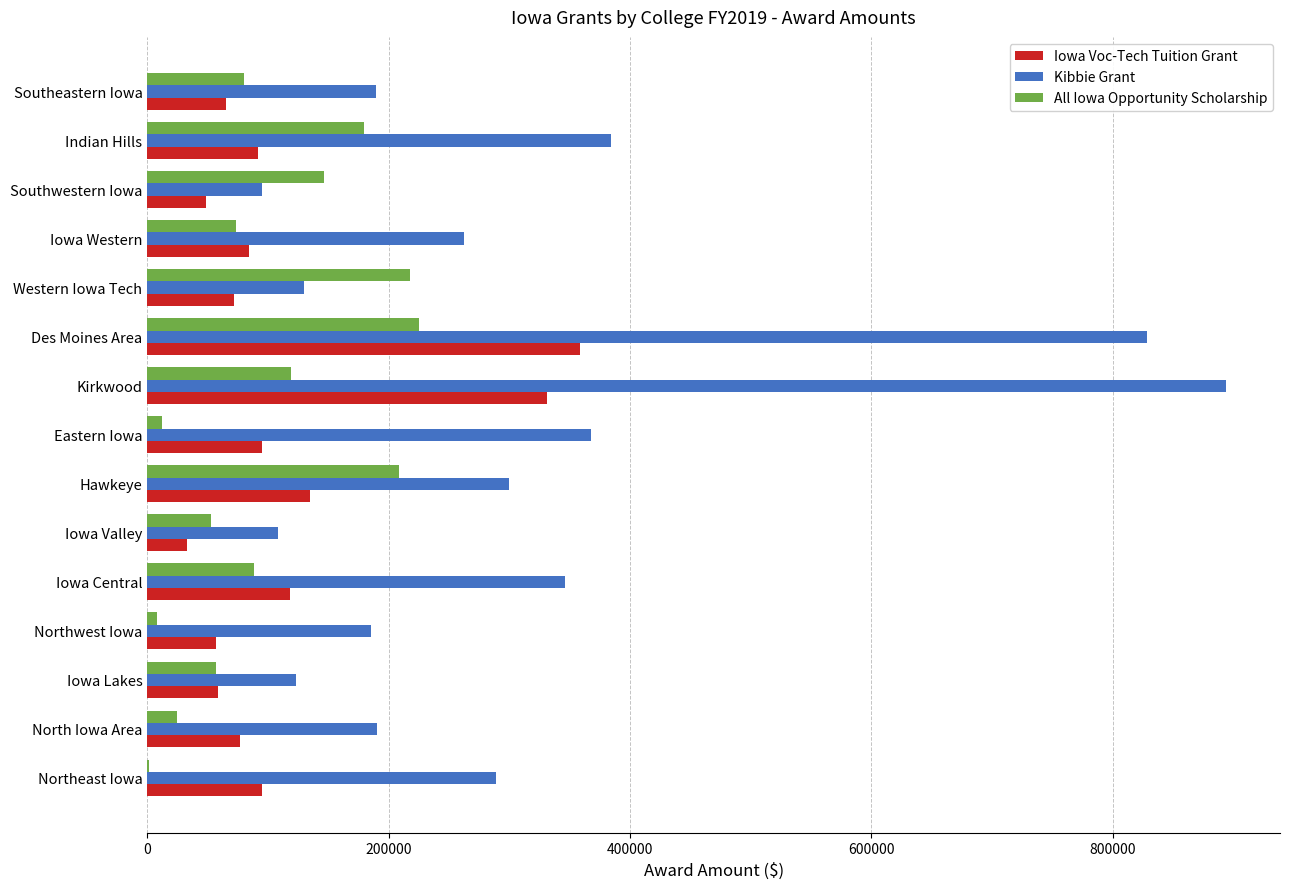

At which category is the sum across all series the highest?

Des Moines Area